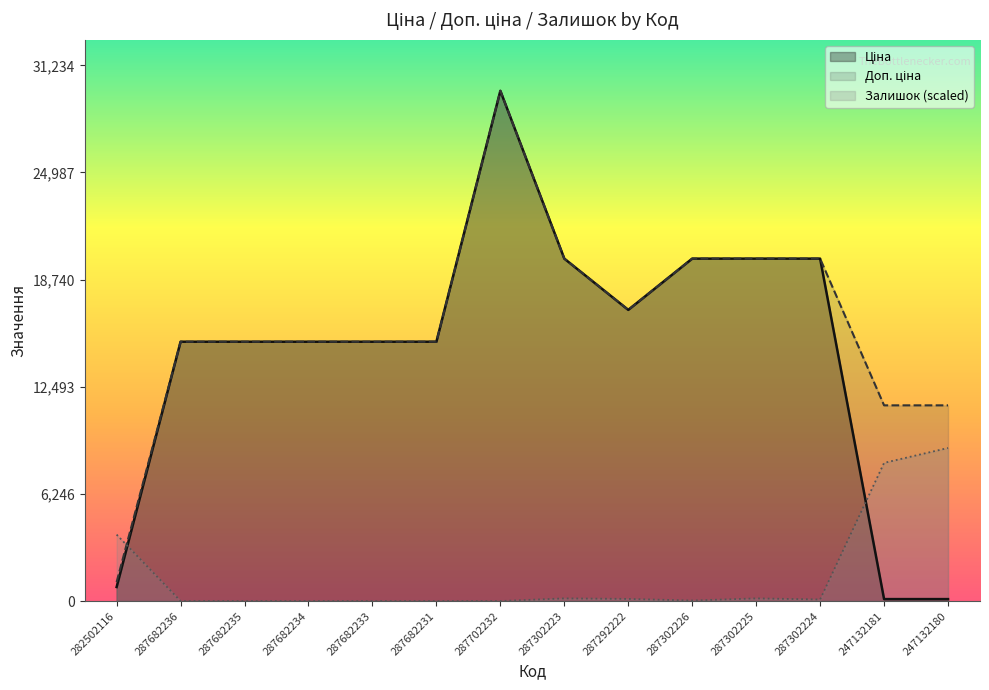

What is the label of the 9th point from the right?

287682231